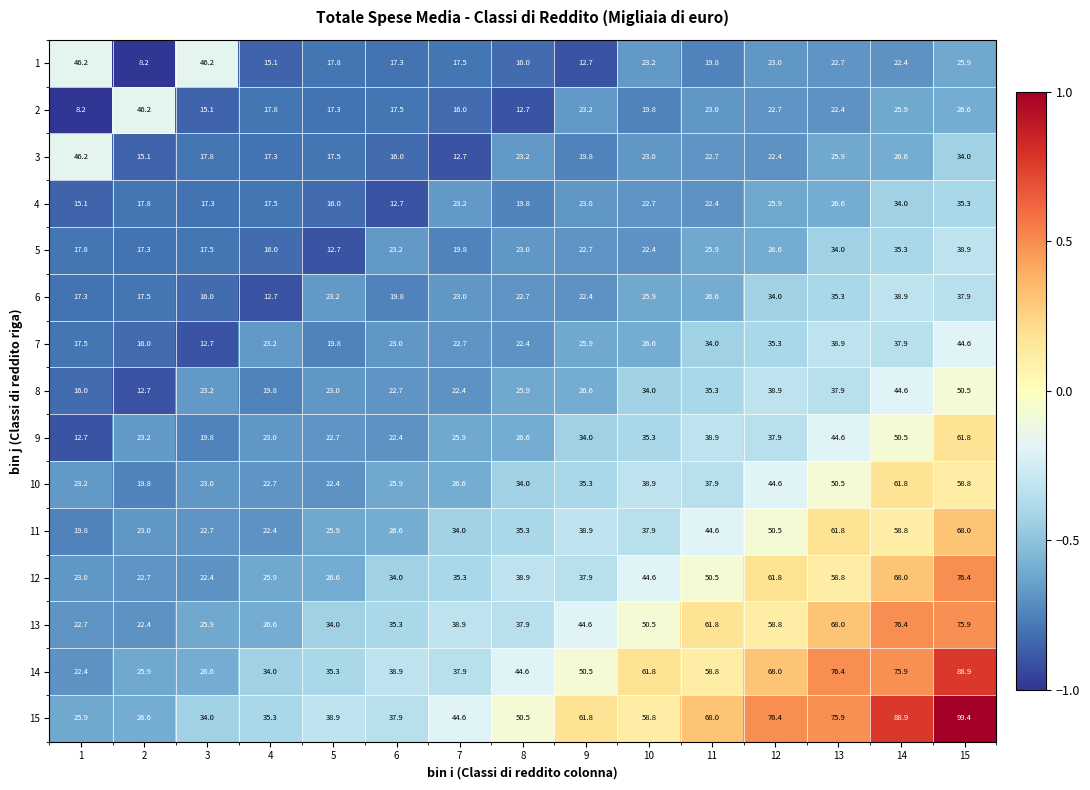

Which category has the lowest value in the 4 series?

6